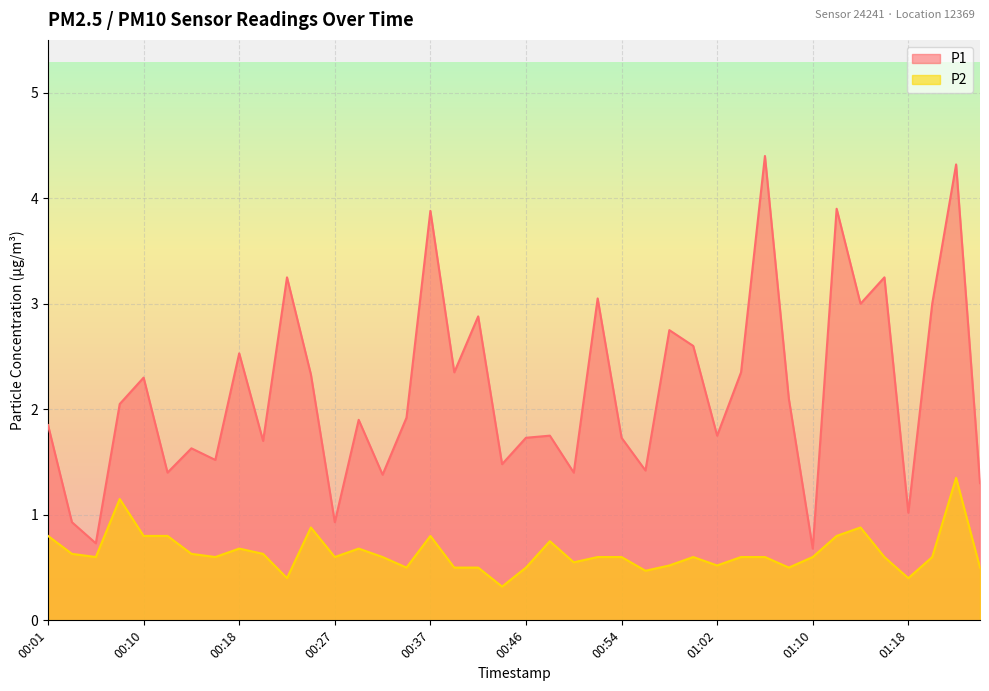

How many lines are shown in the chart?

2